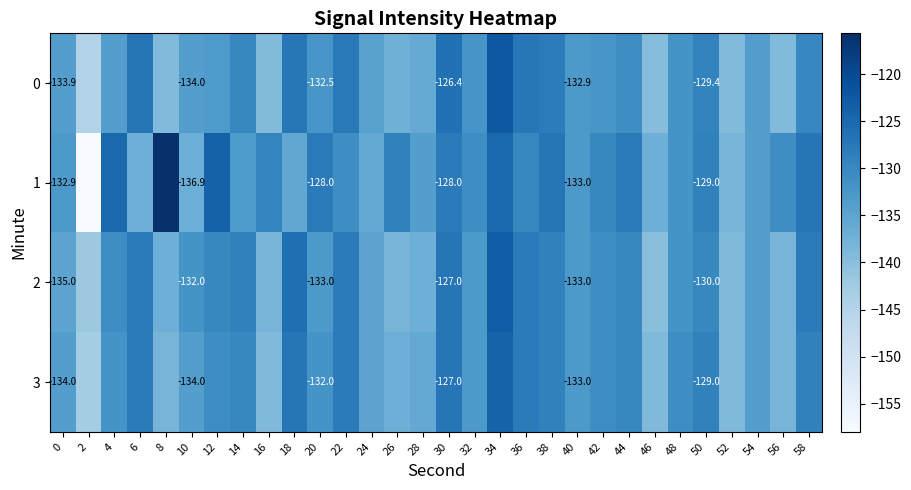

What is the sum of all 1 values?

-3945.7